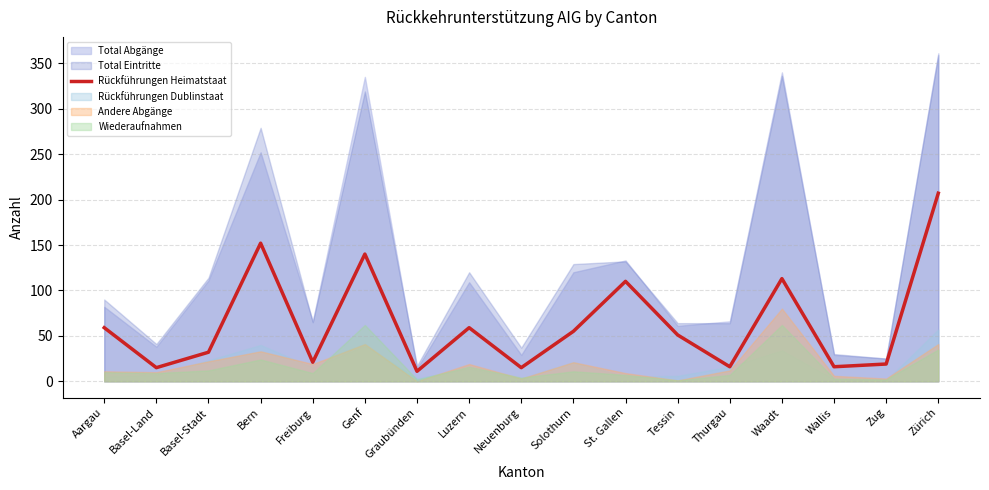

Where is the data nearest to the value 109?

St. Gallen